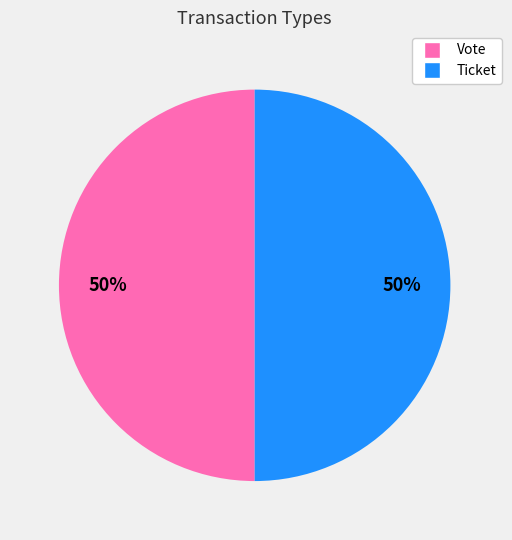

Count the number of slices in the pie.

2